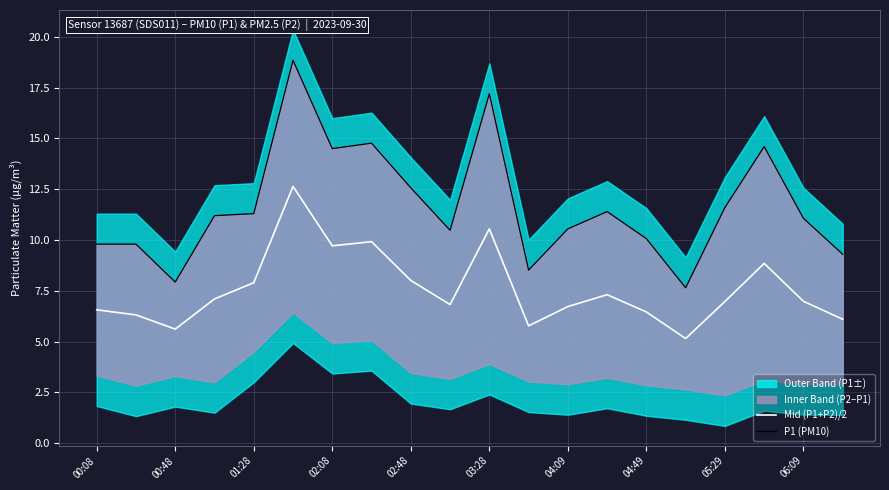

The Mid (P1+P2)/2 series shows 9.2 at 00:08. True or false?

False